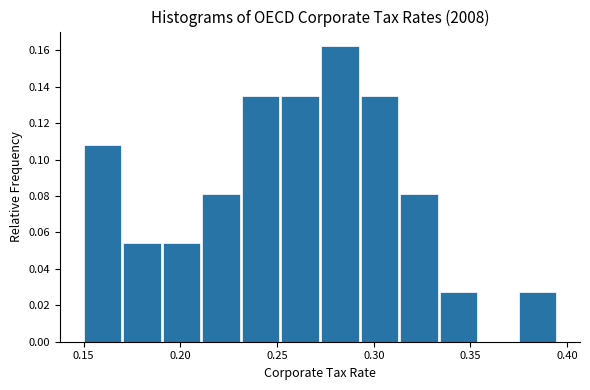

How tall is the bar that spans 0.250 to 0.275 on the x-axis? Neither the bar edges nor the heights are printed on the chart, so give them approximately, as read against the axes.

0.136